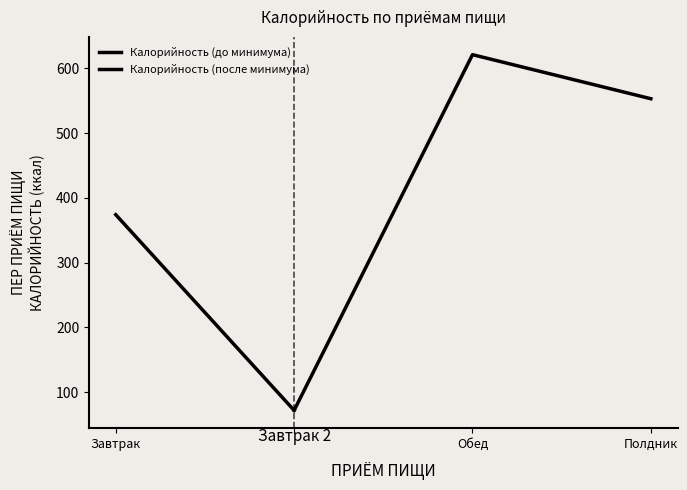

The chart shows a value of 145 at Завтрак. True or false?

False